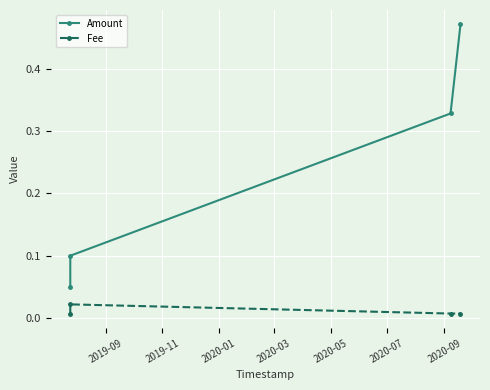

Count the Fee values in the range 0 to 1.

4